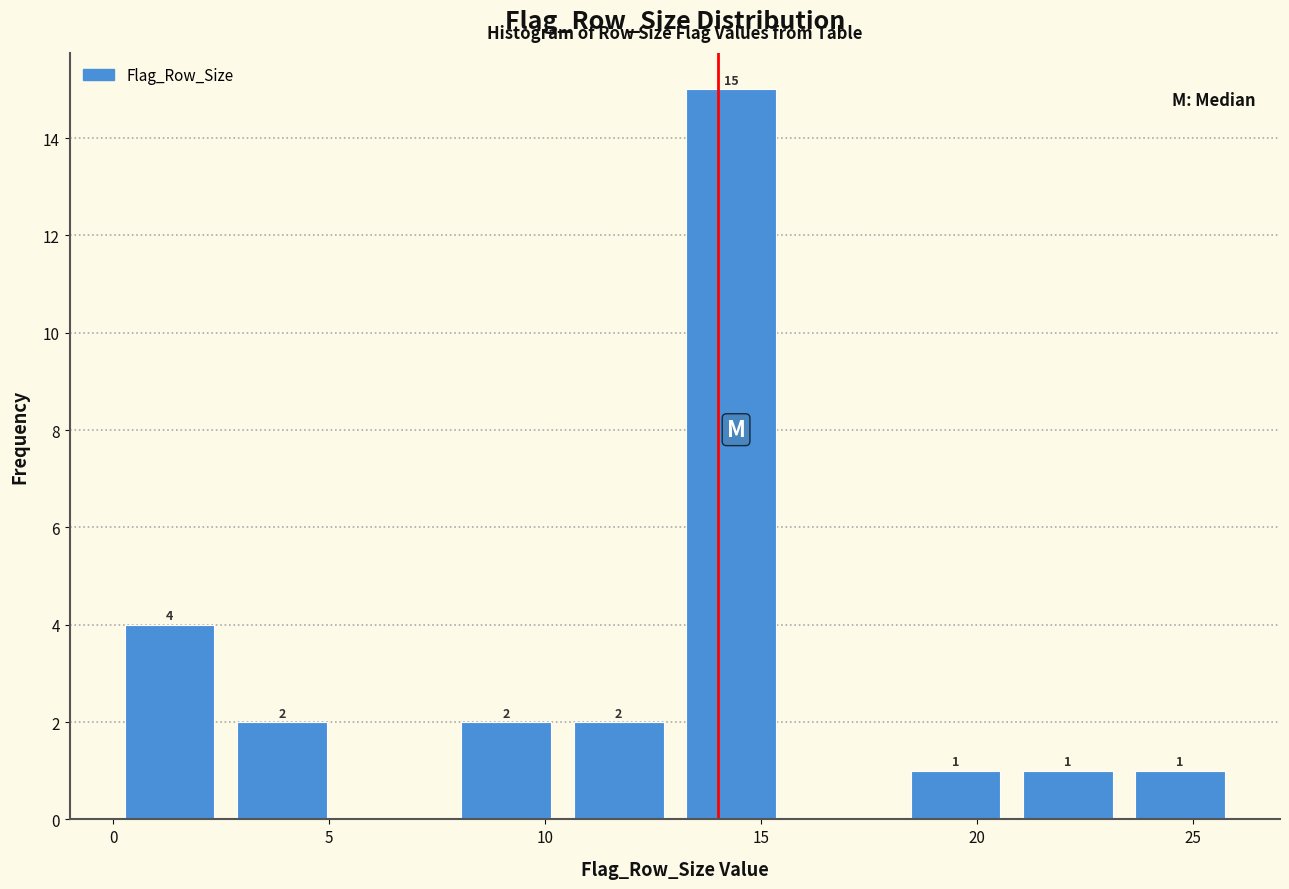

Which range on the x-axis has the tallest bar?

13.0 to 15.6